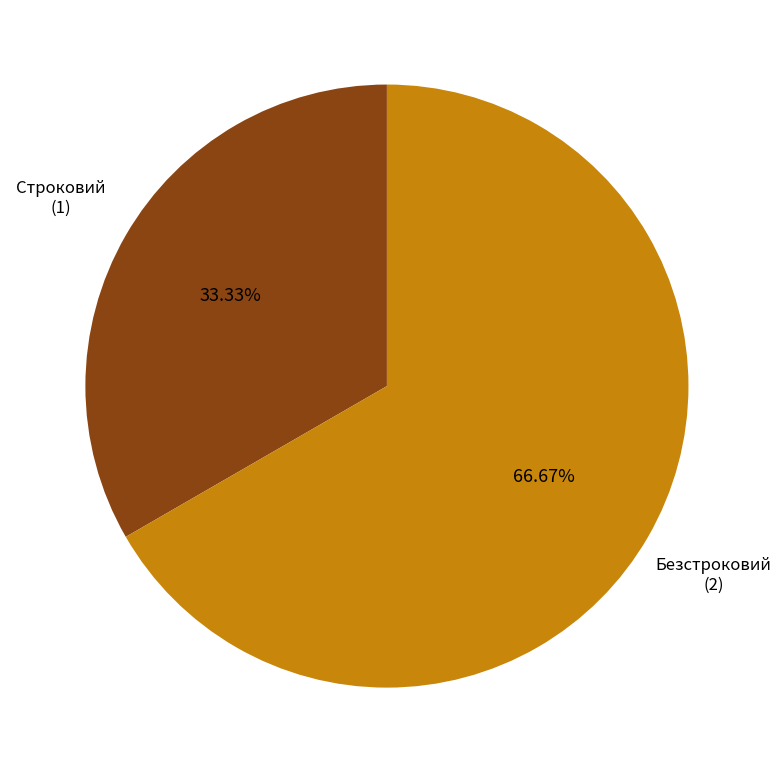

How many segments does this pie chart have?

2